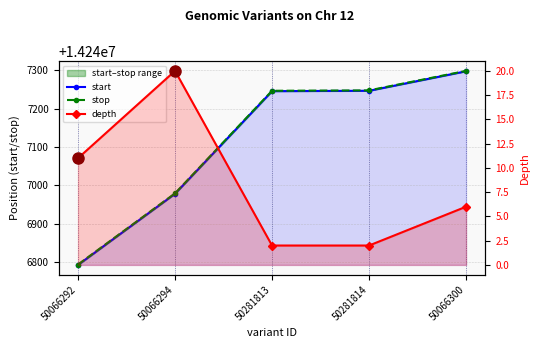

Reading left to right, transcribe all the data shown in this chart.

start: 14246792	14246978	14247246	14247247	14247298
stop: 14246793	14246979	14247247	14247248	14247299
depth: 11	20	2	2	6